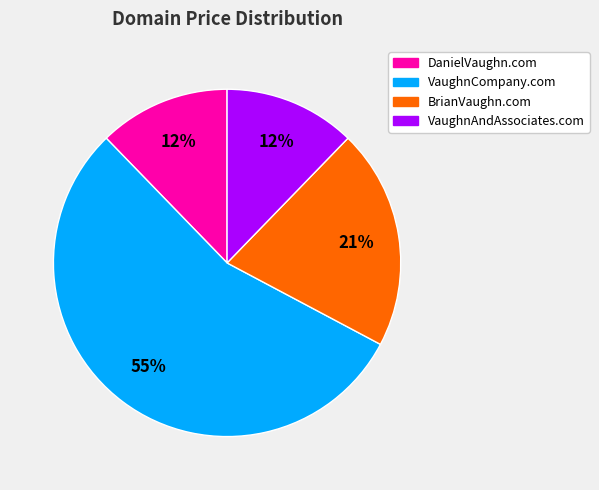

To the nearest percent, what portion does DanielVaughn.com represent?

12%